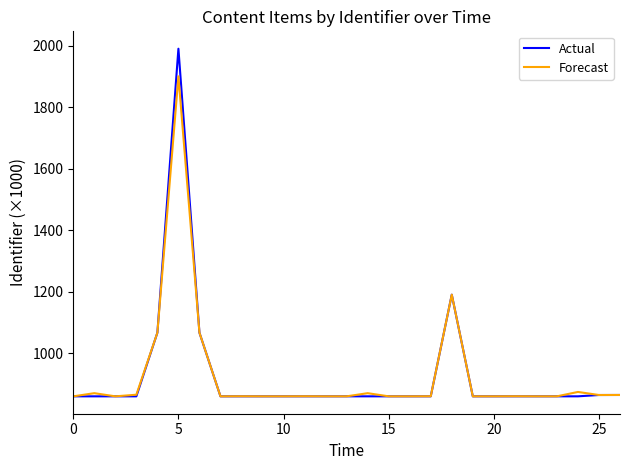

True or false: Actual has more than 1 points higher than both neighbors.

True